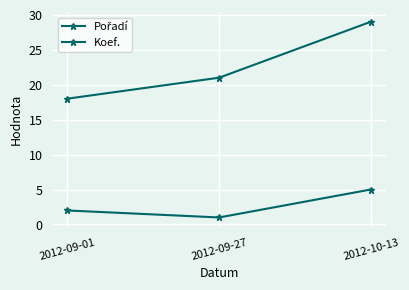

How many distinct data groups are displayed?

2